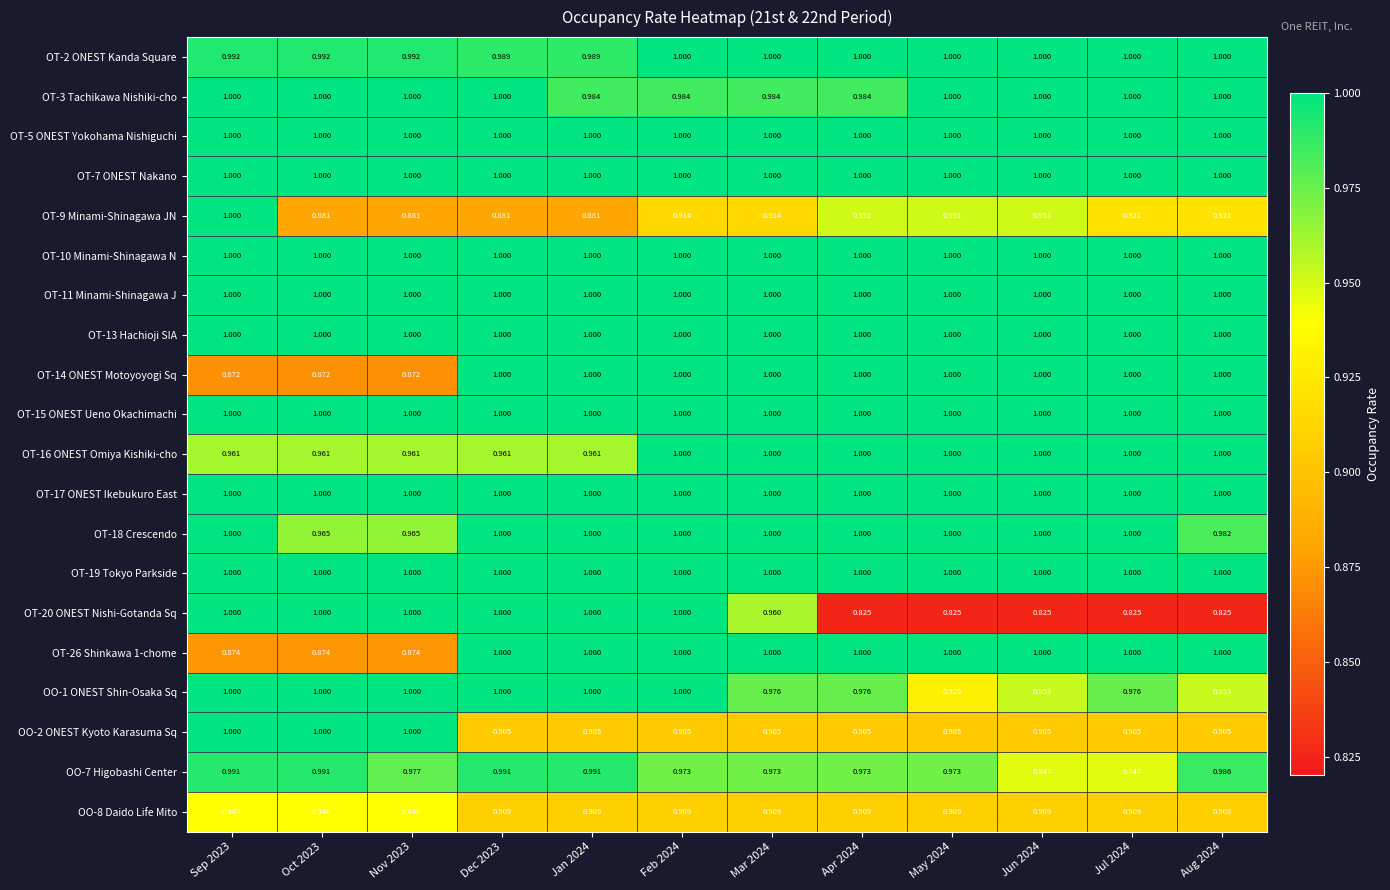

What is the spread (max minus min) of values at Apr 2024?

0.2